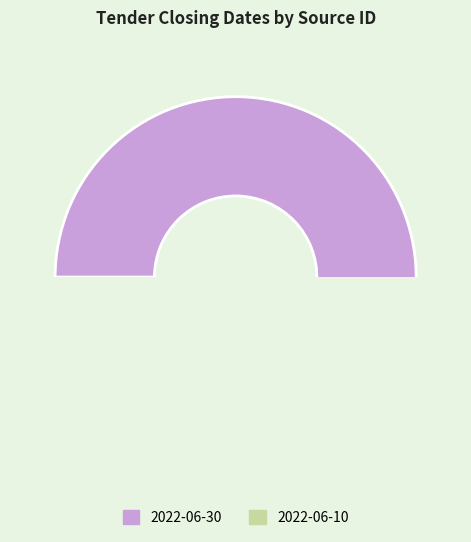

Count the number of slices in the pie.

2